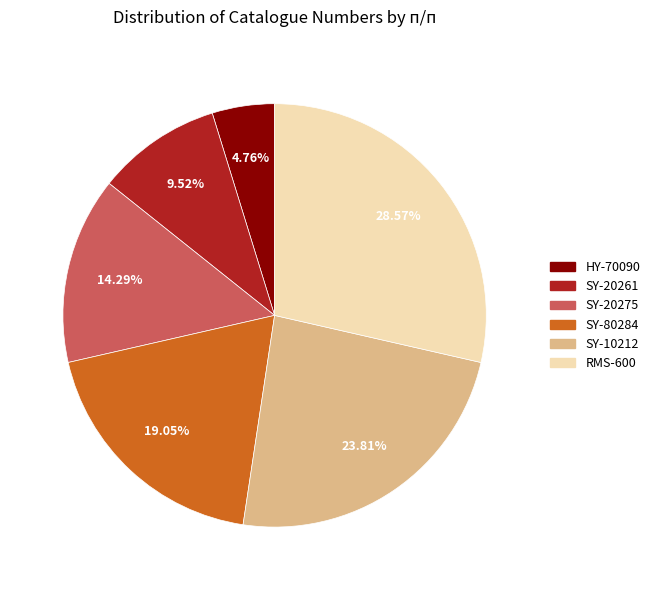

The SY-10212 slice represents 37% of the pie. True or false?

False